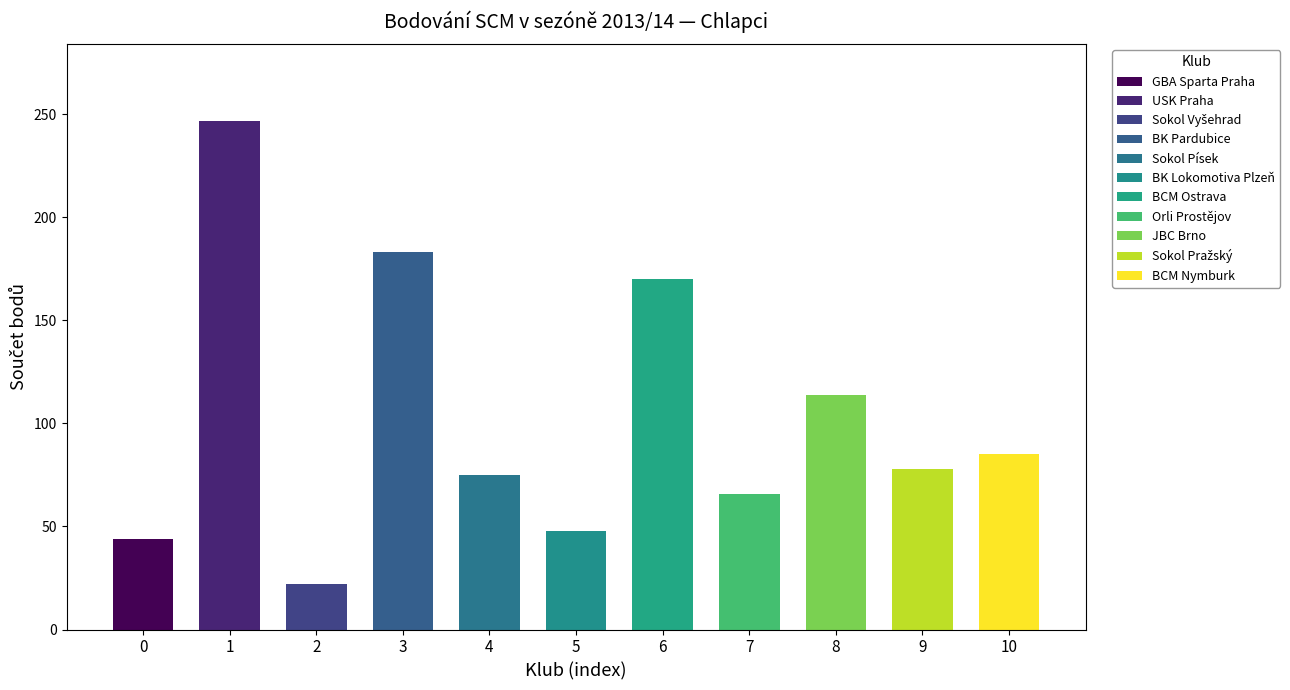

Between 5 and 7, which is larger?

7